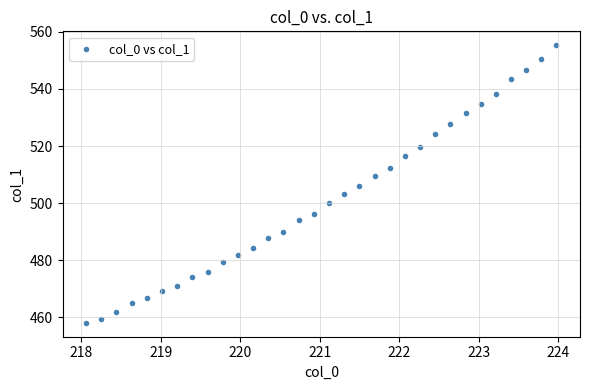

What is the range of Y values (max minus min)?

97.2